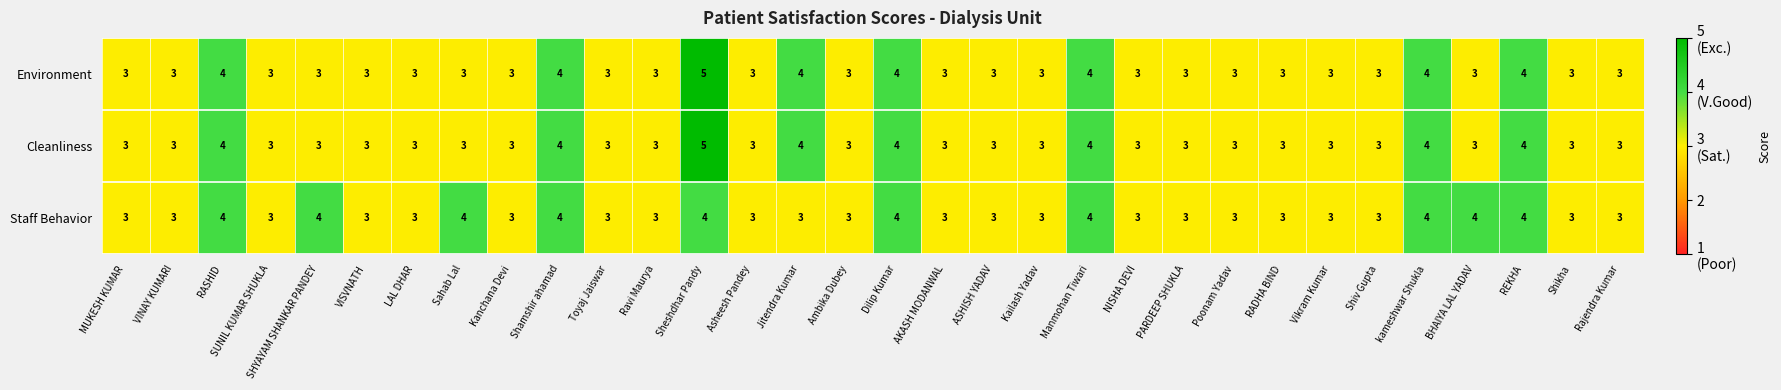

Count the number of categories in the chart.

32